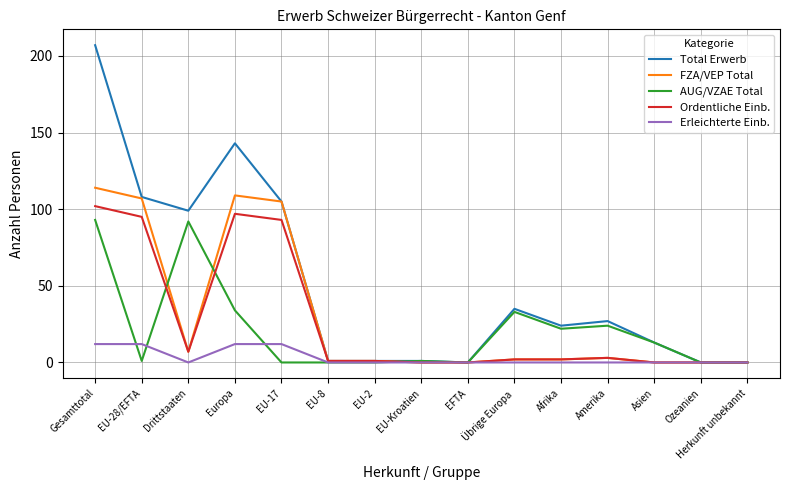

What is the difference between the maximum and minimum values in the Ordentliche Einb. series?

102